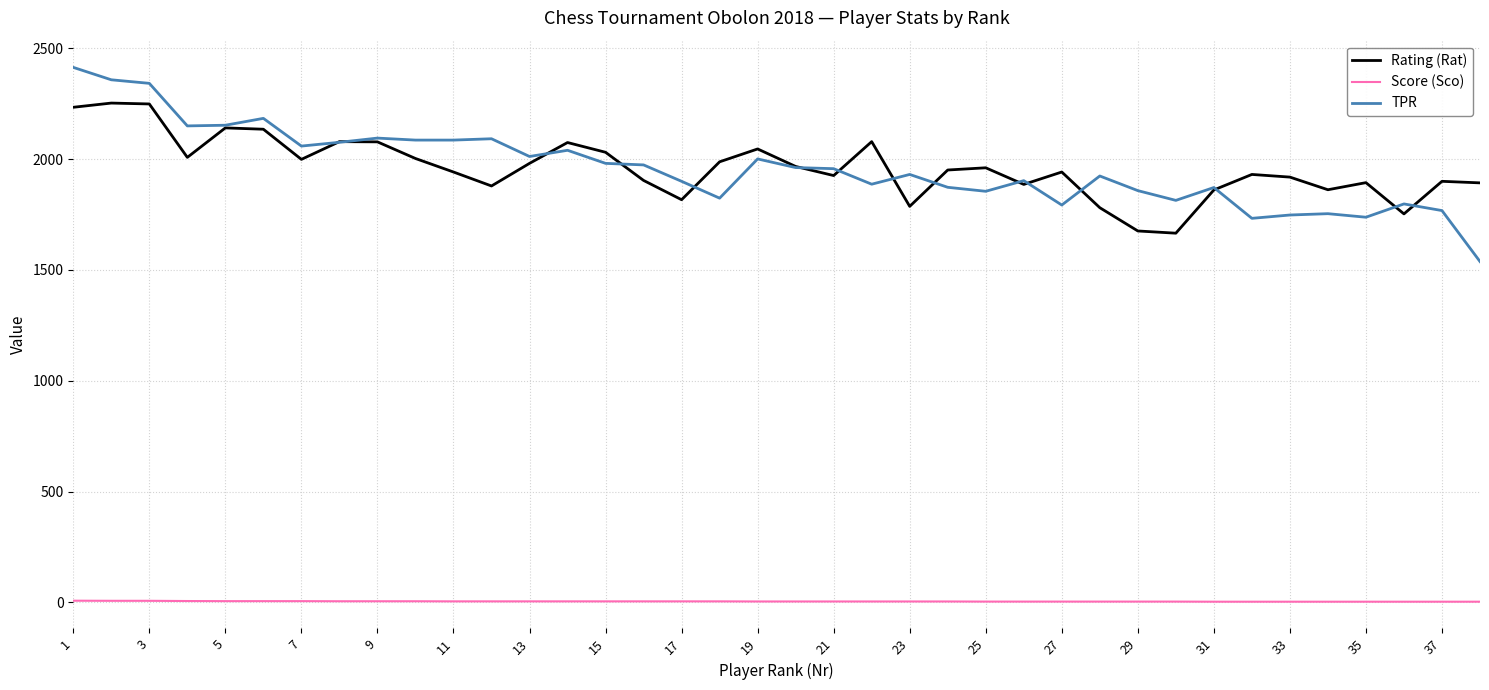

What is the average value of the Score (Sco) series?

4.8